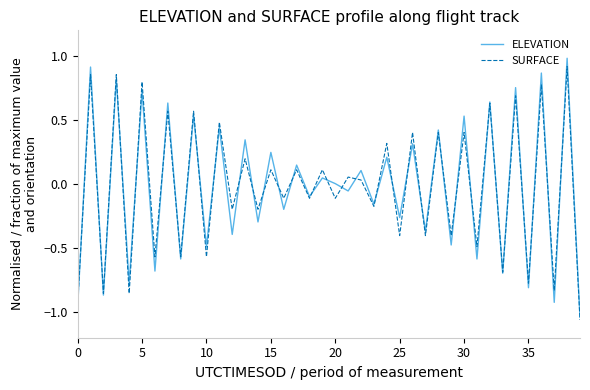

What is the maximum value for ELEVATION?

1.0